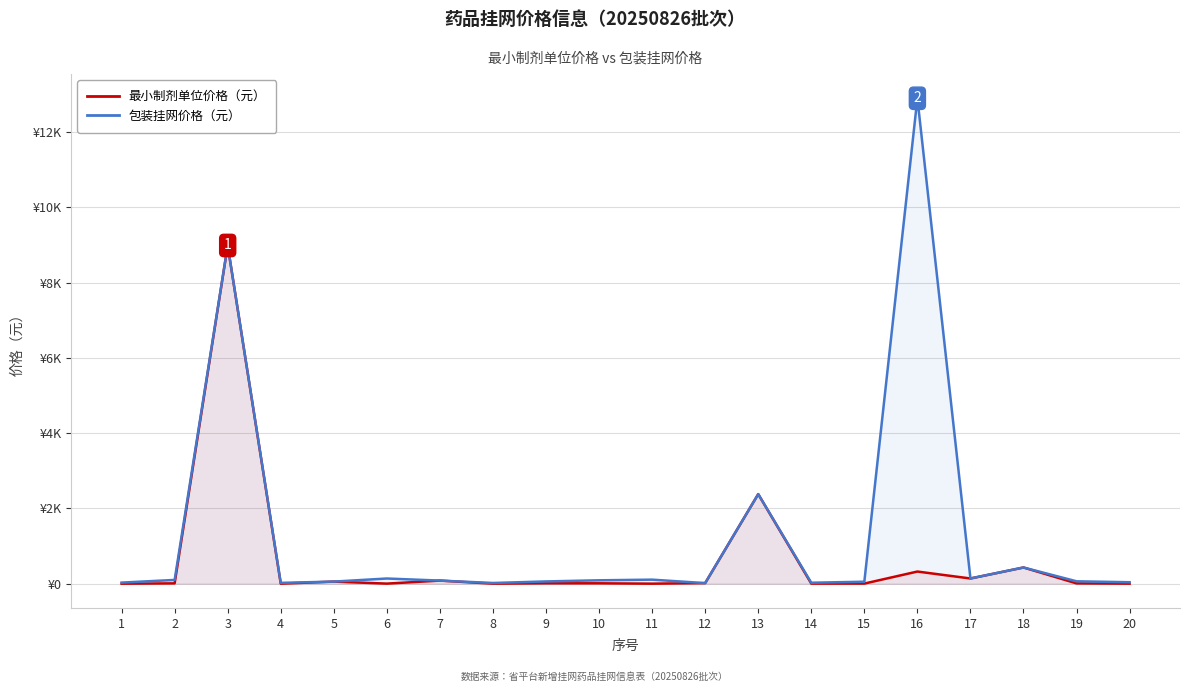

Between 1 and 15, which series saw the biggest shift?

包装挂网价格（元）